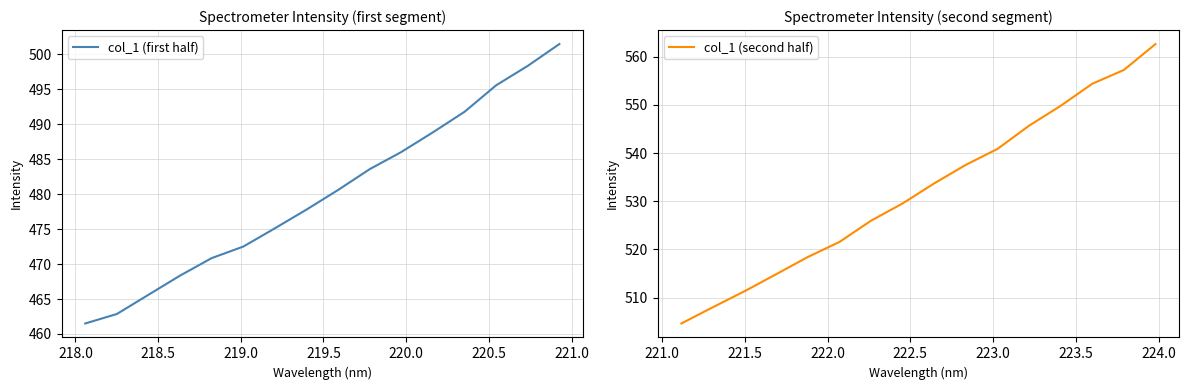

What is the value of the col_1 (second half) point at the 6th from the left?

521.6